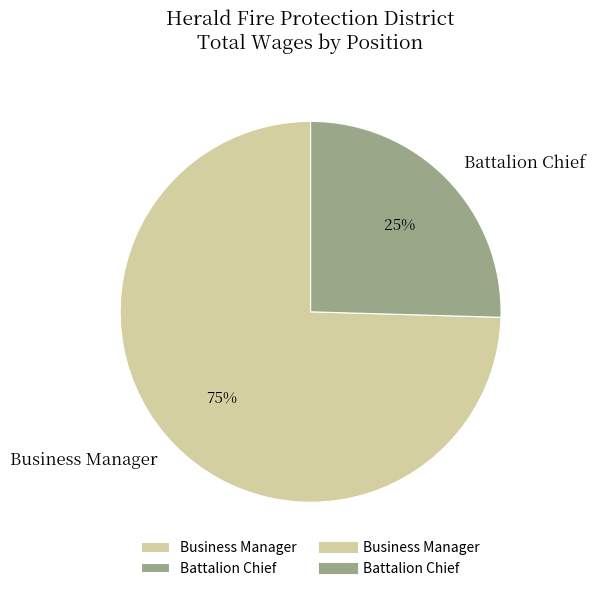

What is the majority slice?

Business Manager